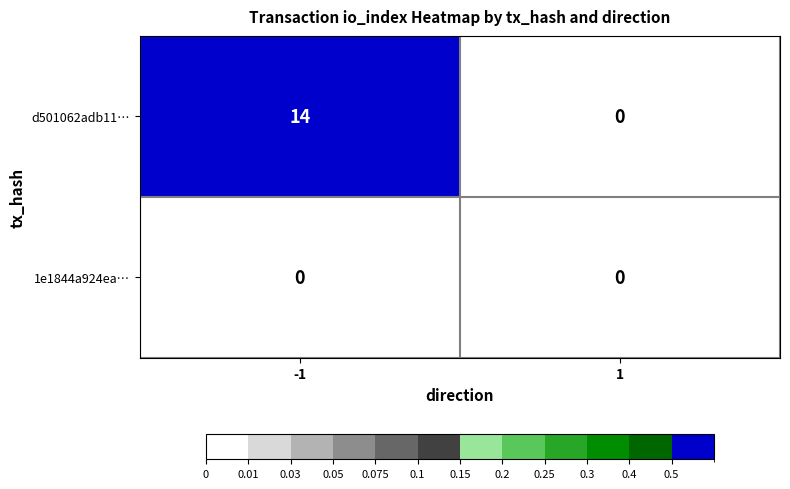

Which series has the largest range (max minus min)?

d501062adb11…